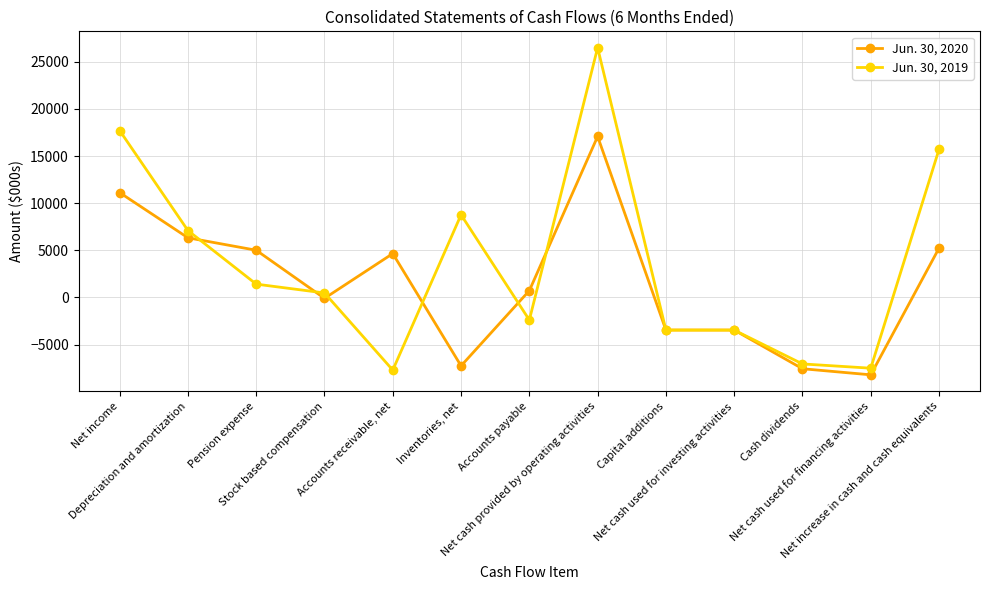

What is the sum of all Jun. 30, 2020 values?

20092